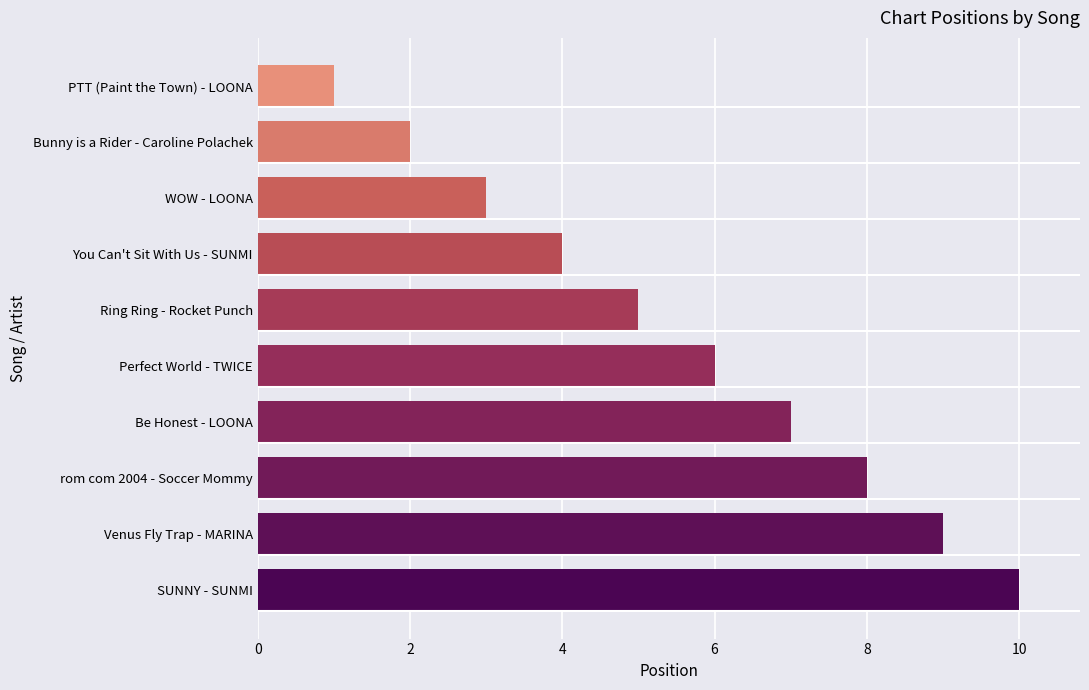

How many bars are there in total?

10